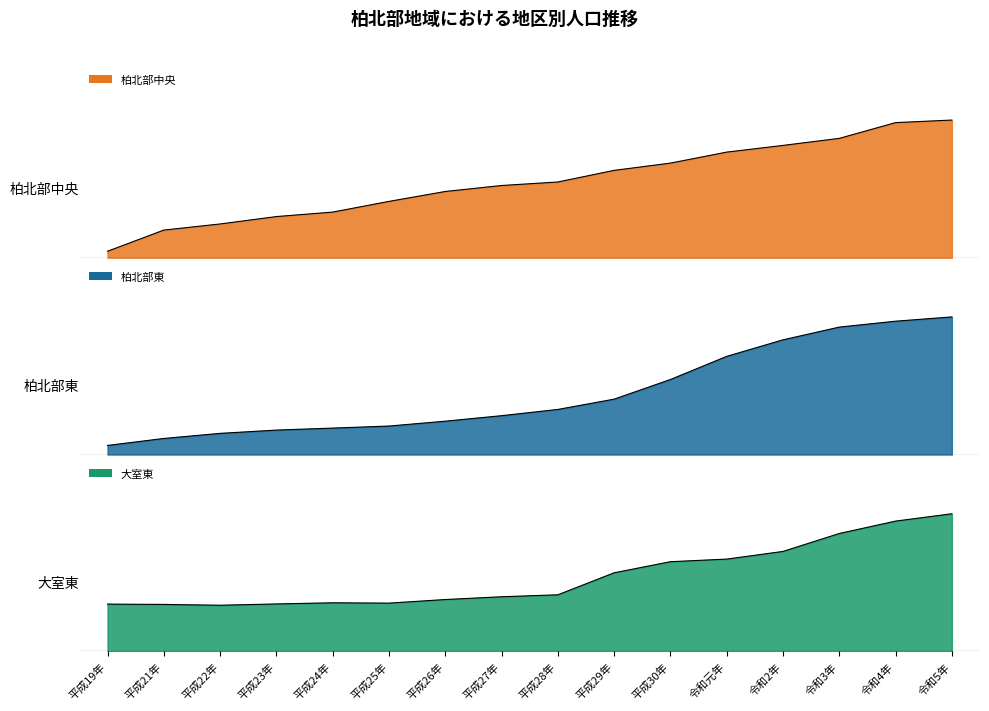

Count the number of categories in the chart.

16